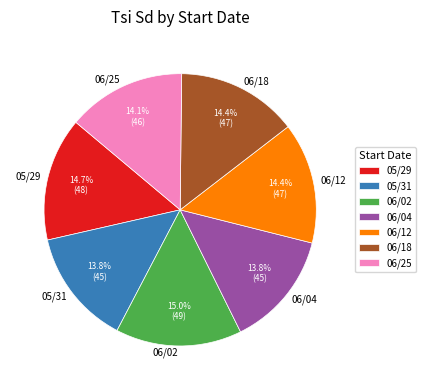

Is it true that 06/12 is 23% of the pie?

False